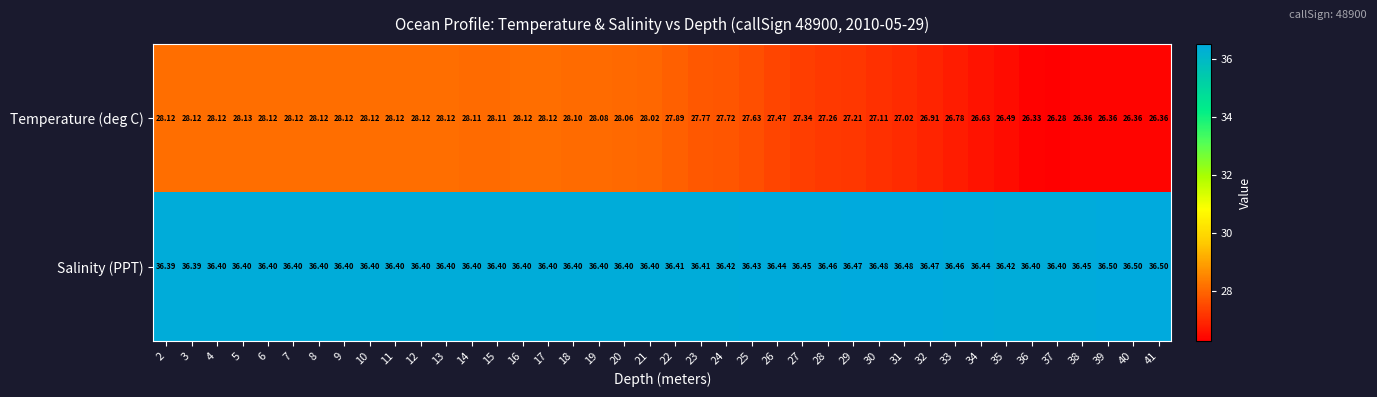

Rank the series by their average value, from lowest to highest.

Temperature (deg C), Salinity (PPT)